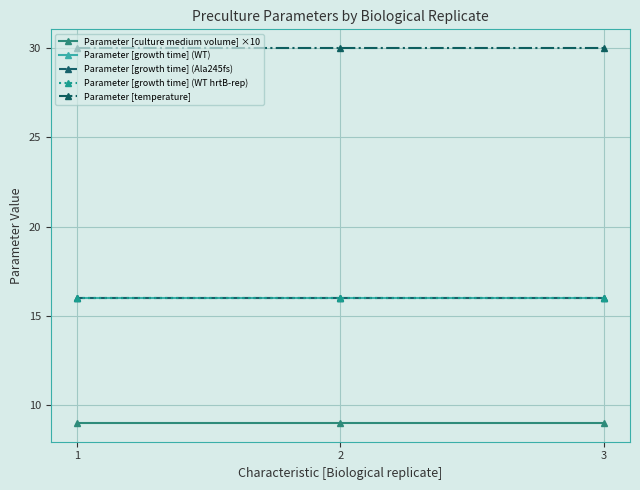

Does the chart have visible grid lines?

Yes